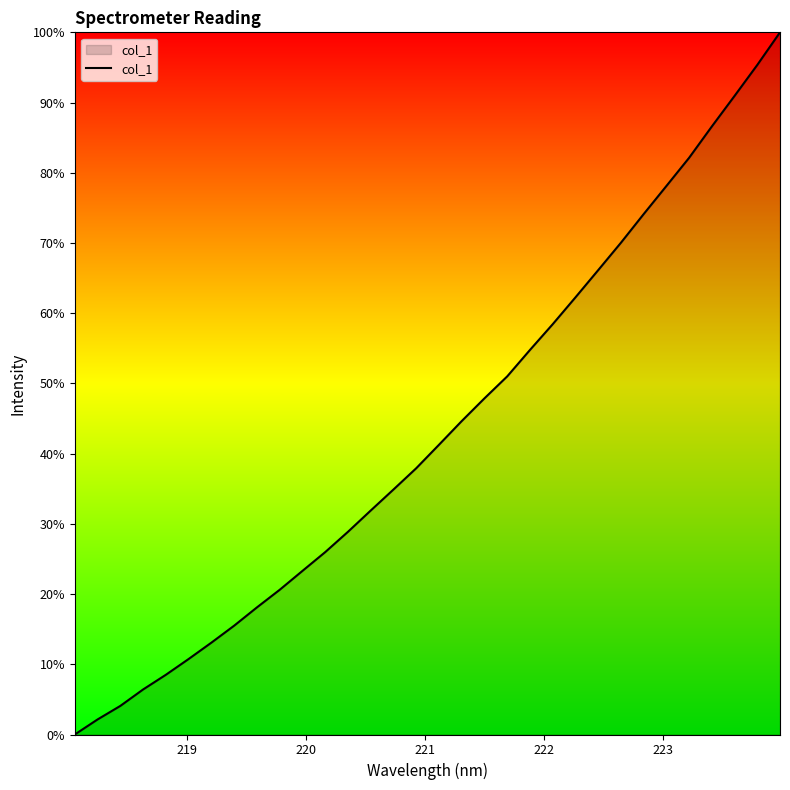

True or false: there are more than 1 points higher than both neighbors.

False